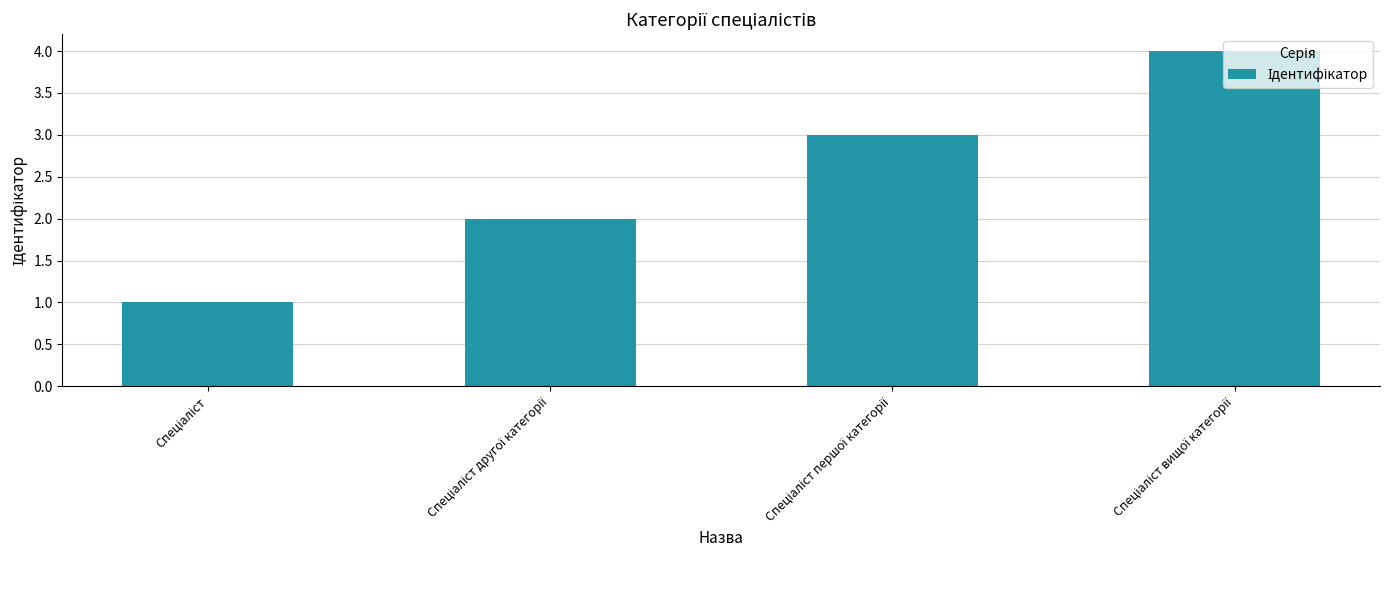

What is the difference between the maximum and minimum values?

3